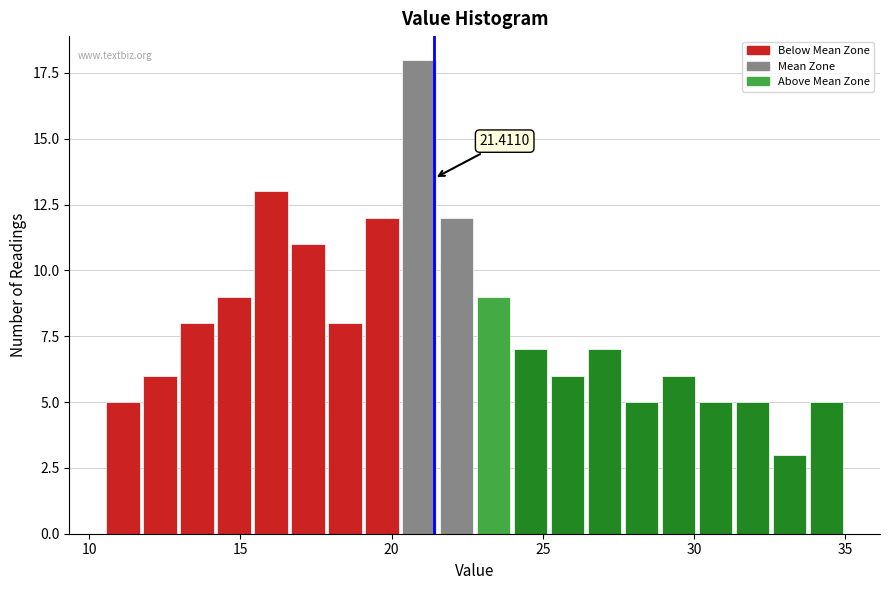

Read against the x-axis, roughly where is the centre of the tallest bar?

21.0